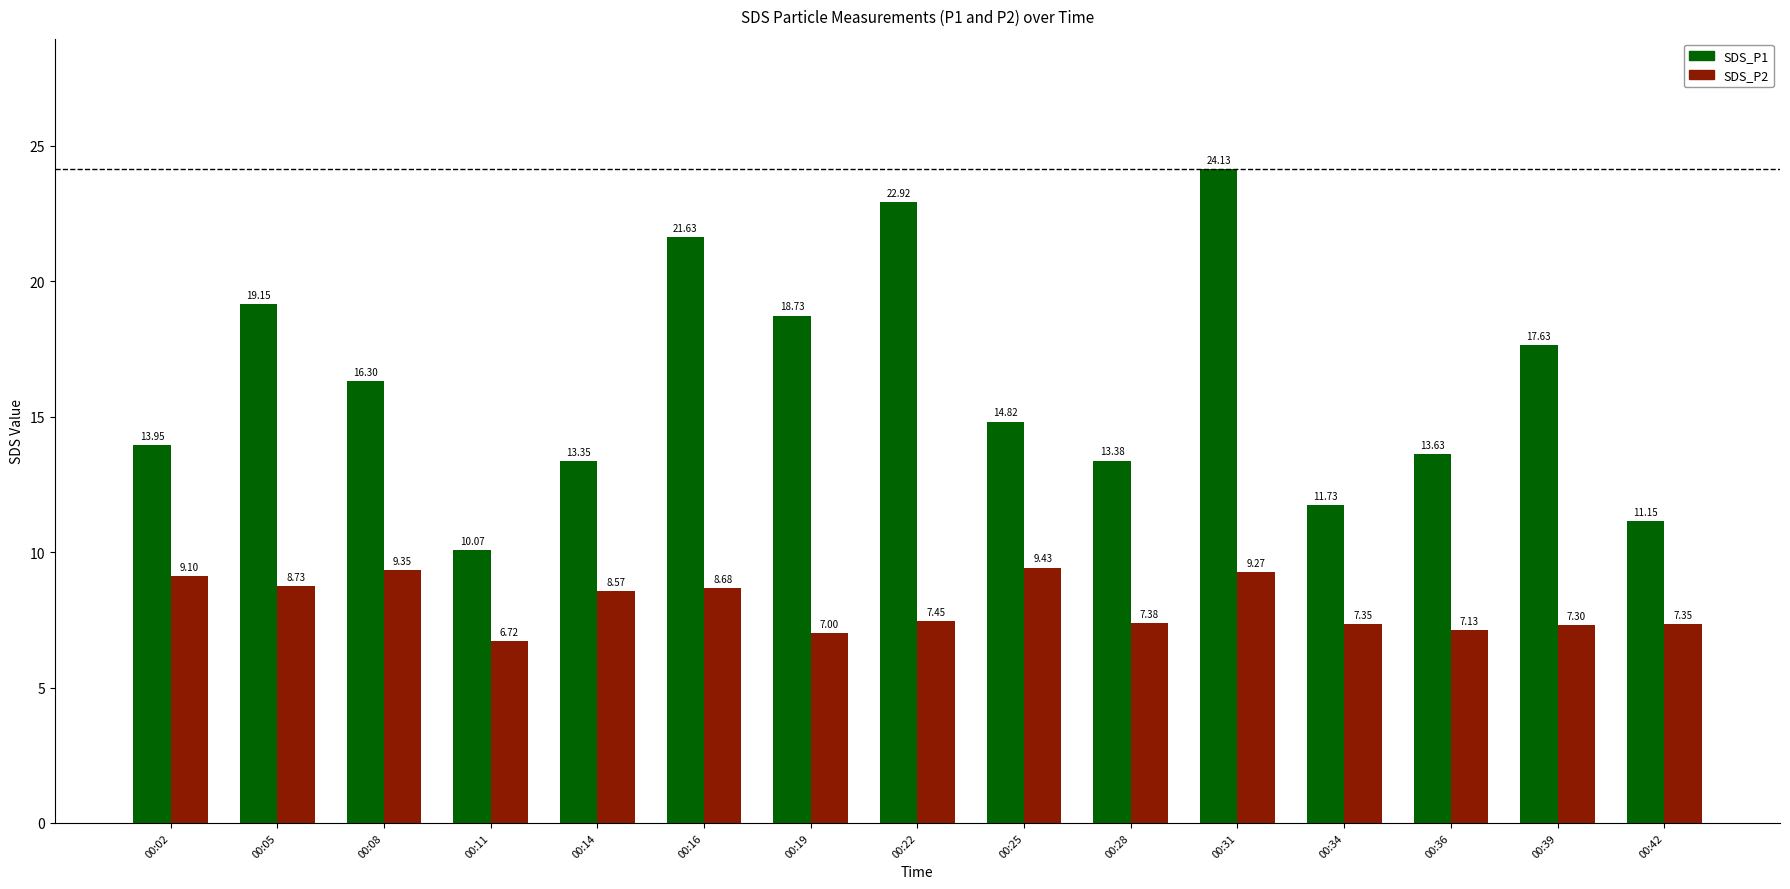

What is the total value across all series at 00:22?

30.4